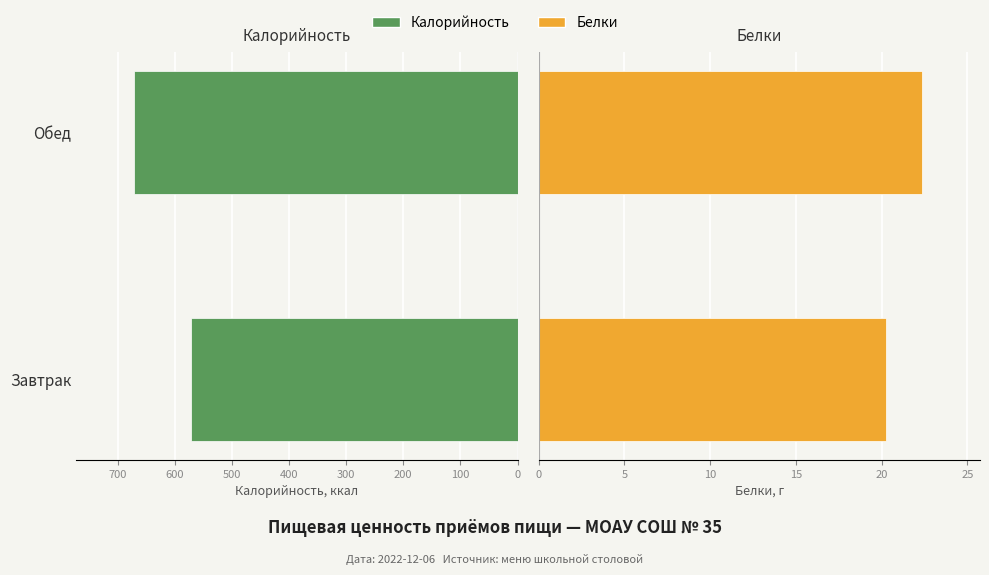

Which series has the largest range (max minus min)?

Калорийность